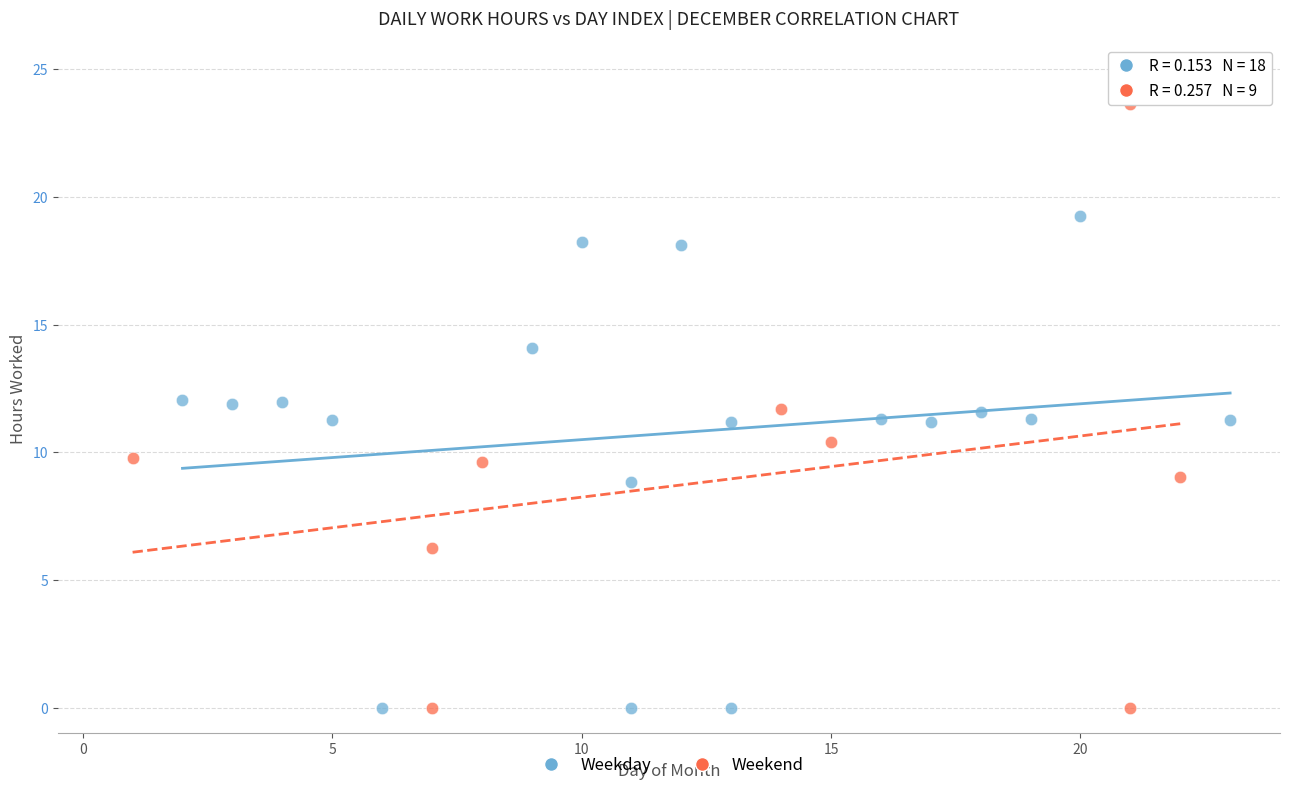

Which series has the largest Y range (max minus min)?

Weekend